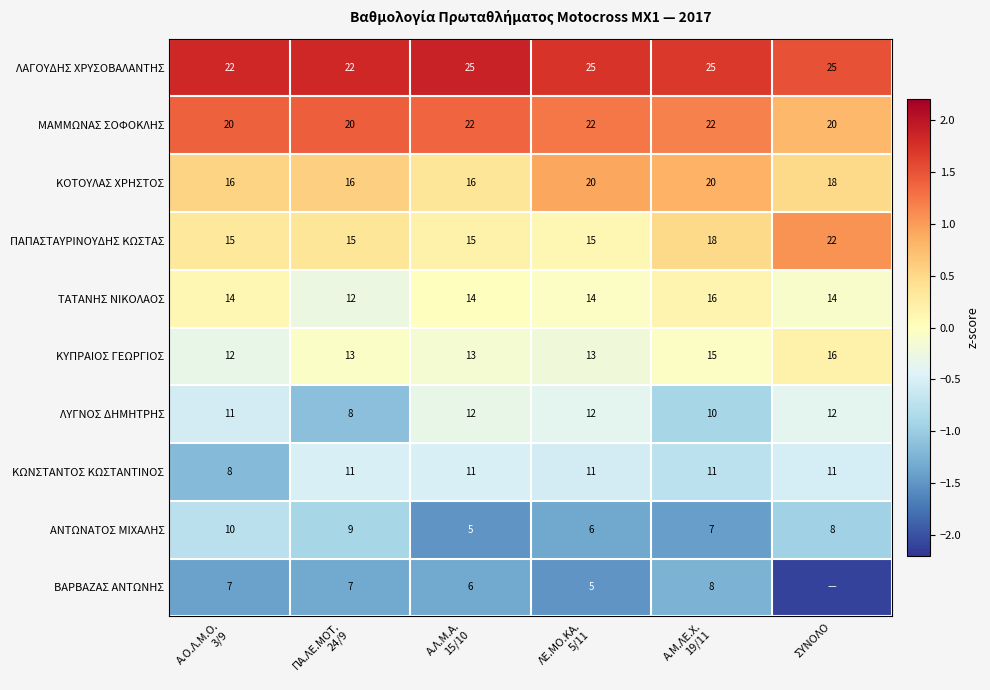

At which label does ΚΥΠΡΑΙΟΣ ΓΕΩΡΓΙΟΣ reach its peak?

ΣΥΝΟΛΟ